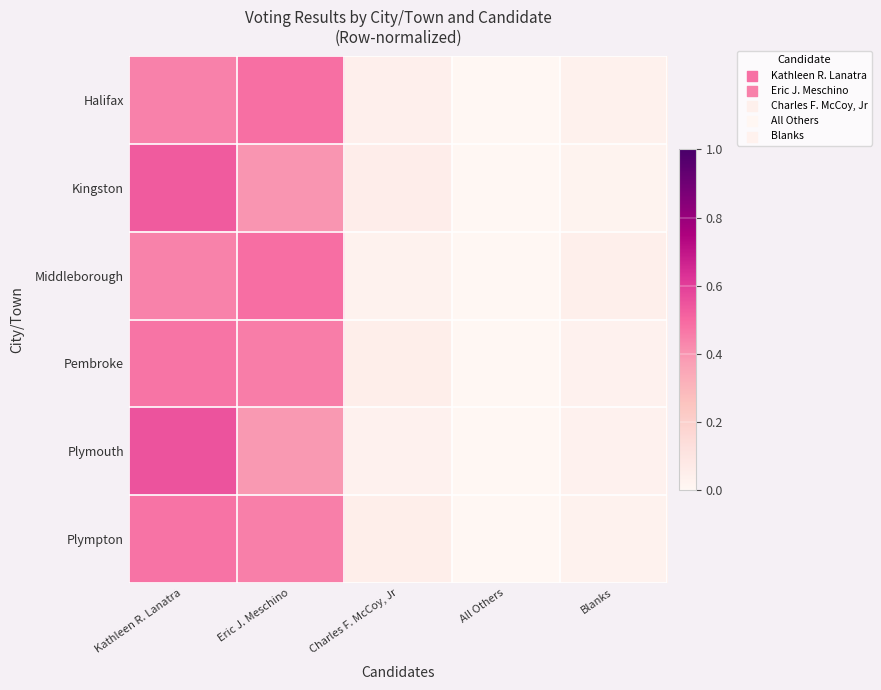

Reading right to left, list all the values displayed in this chart.

Halifax: Blanks=0.0	All Others=0.0	Charles F. McCoy, Jr=0.0	Eric J. Meschino=0.5	Kathleen R. Lanatra=0.4
Kingston: Blanks=0.0	All Others=0.0	Charles F. McCoy, Jr=0.1	Eric J. Meschino=0.4	Kathleen R. Lanatra=0.5
Middleborough: Blanks=0.0	All Others=0.0	Charles F. McCoy, Jr=0.0	Eric J. Meschino=0.5	Kathleen R. Lanatra=0.4
Pembroke: Blanks=0.0	All Others=0.0	Charles F. McCoy, Jr=0.0	Eric J. Meschino=0.5	Kathleen R. Lanatra=0.5
Plymouth: Blanks=0.0	All Others=0.0	Charles F. McCoy, Jr=0.0	Eric J. Meschino=0.4	Kathleen R. Lanatra=0.5
Plympton: Blanks=0.0	All Others=0.0	Charles F. McCoy, Jr=0.0	Eric J. Meschino=0.4	Kathleen R. Lanatra=0.5